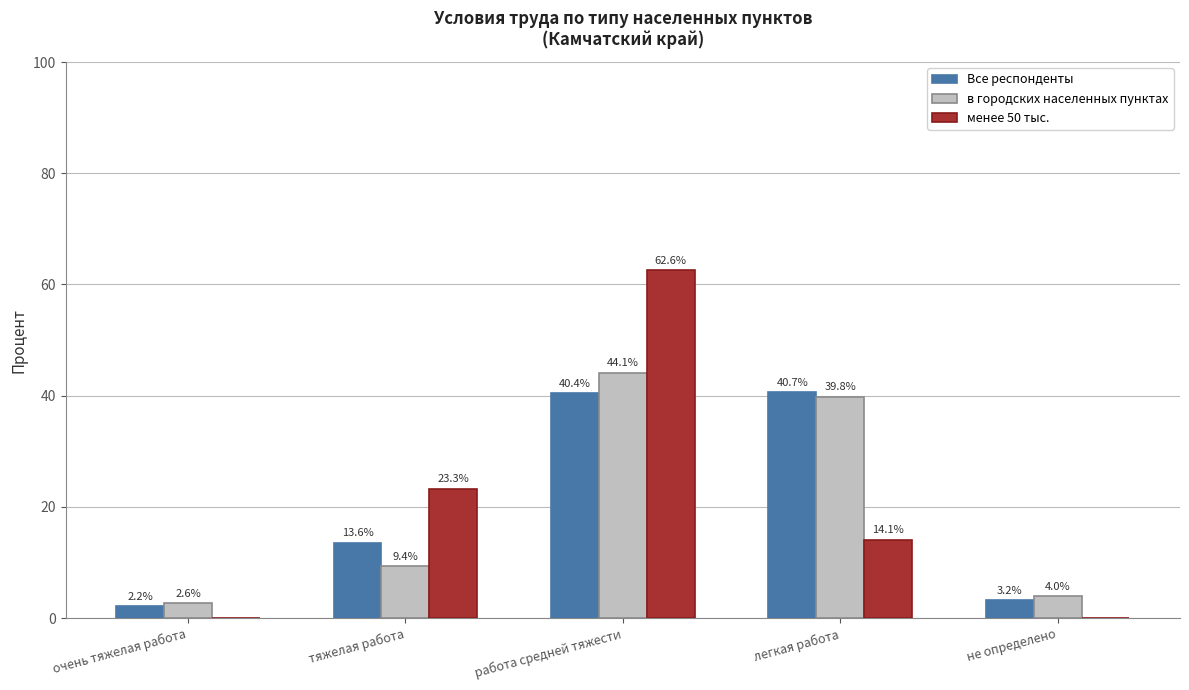

Reading right to left, transcribe all the data shown in this chart.

Все респонденты: 3.2	40.7	40.4	13.6	2.2
в городских населенных пунктах: 4.0	39.8	44.1	9.4	2.6
менее 50 тыс.: 0.0	14.1	62.6	23.3	0.0